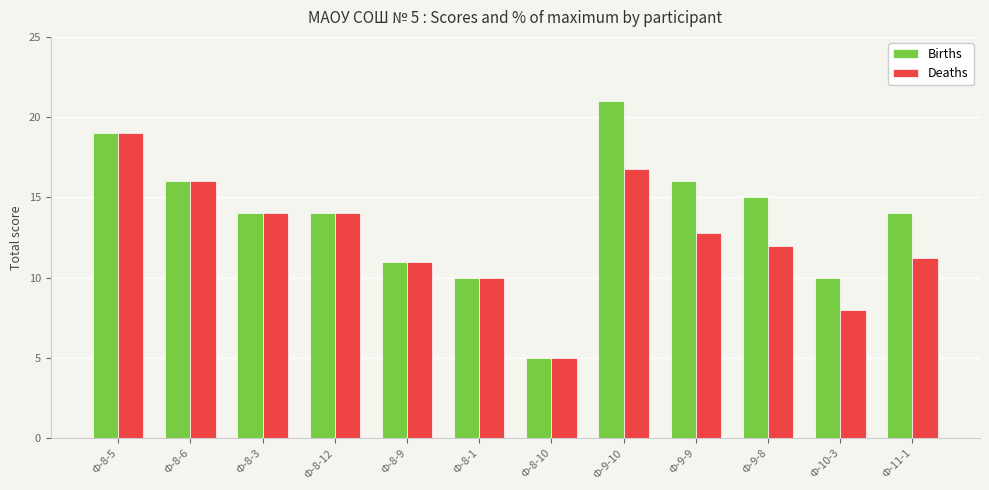

Which series has the largest range (max minus min)?

Births